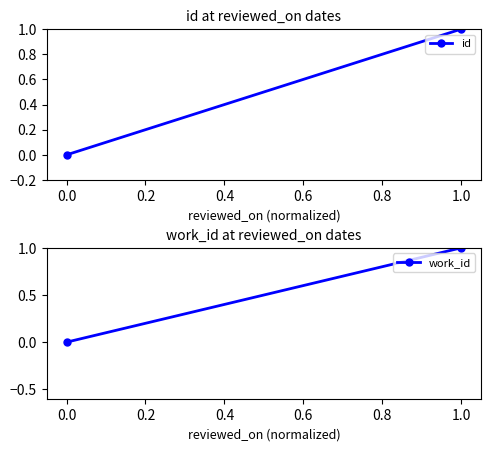

Reading left to right, extract all data points from this chart.

id: 0	1
work_id: 0	1